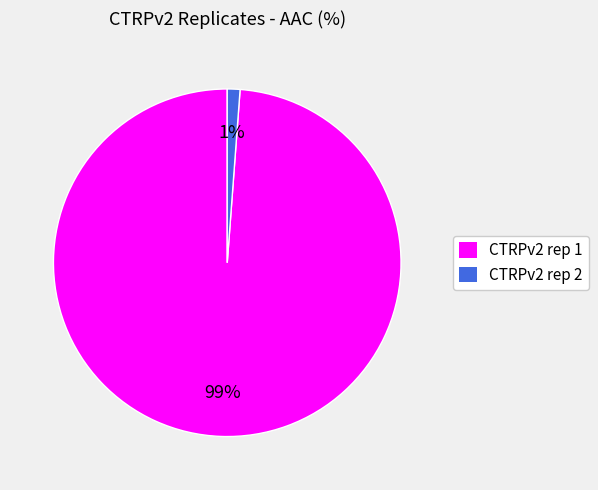

Which slice is the largest?

CTRPv2 rep 1